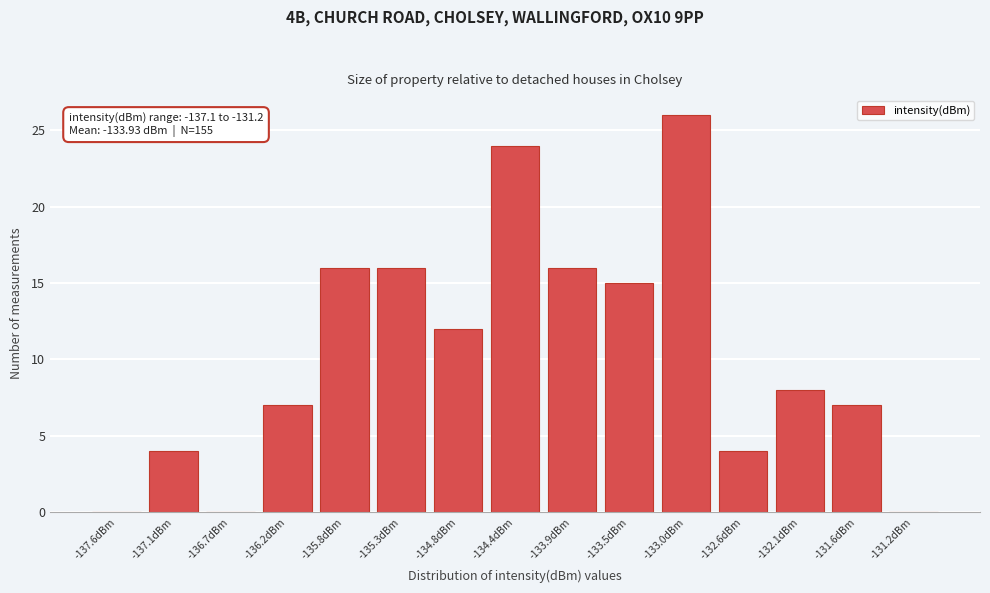

Reading left to right, extract all data points from this chart.

-137.6dBm=0	-137.1dBm=4	-136.7dBm=0	-136.2dBm=7	-135.8dBm=16	-135.3dBm=16	-134.8dBm=12	-134.4dBm=24	-133.9dBm=16	-133.5dBm=15	-133.0dBm=26	-132.6dBm=4	-132.1dBm=8	-131.6dBm=7	-131.2dBm=0